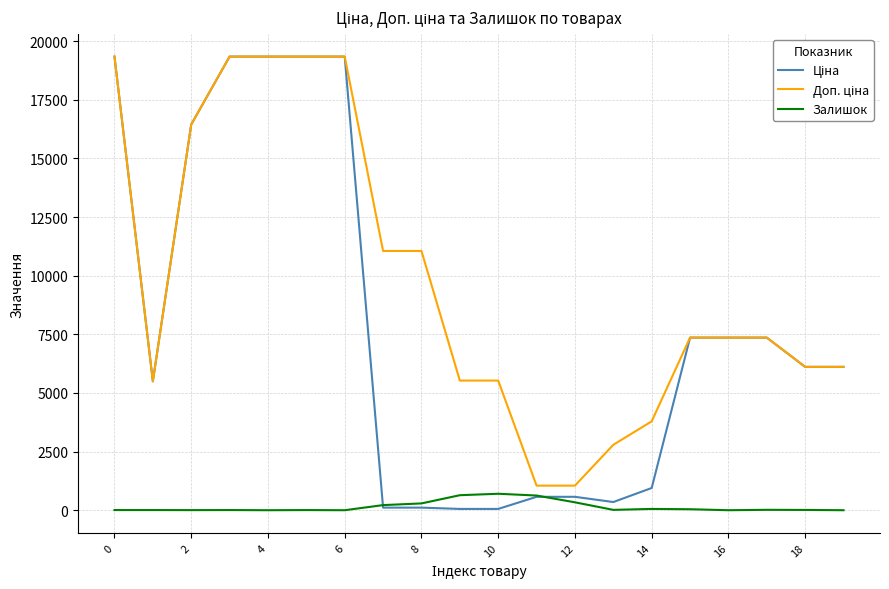

What is the maximum value shown in the chart?

19343.1